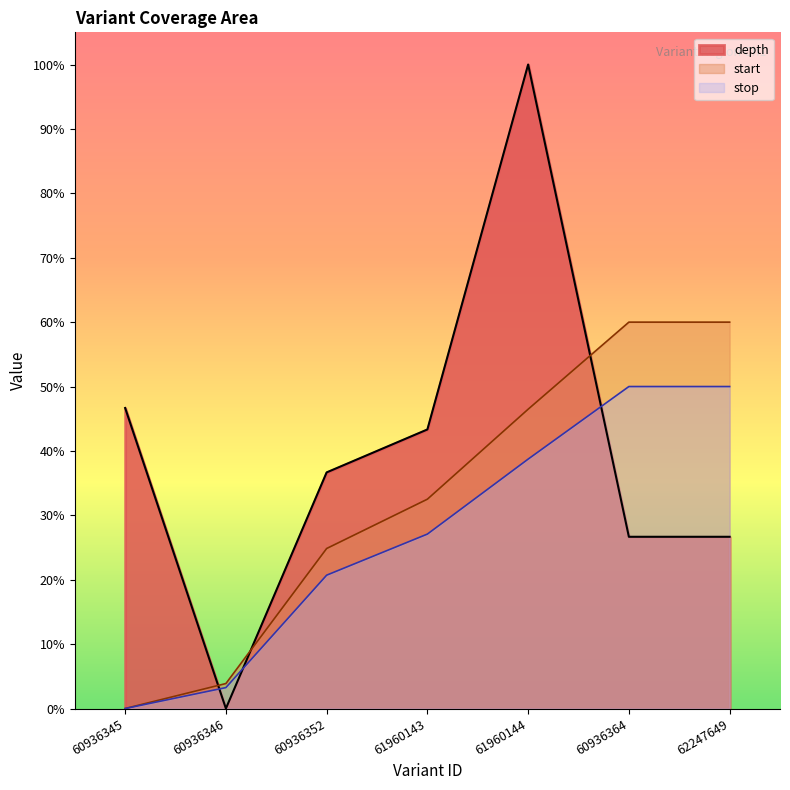

Is the value of stop at 60936345 greater than the value of depth at 62247649?

No